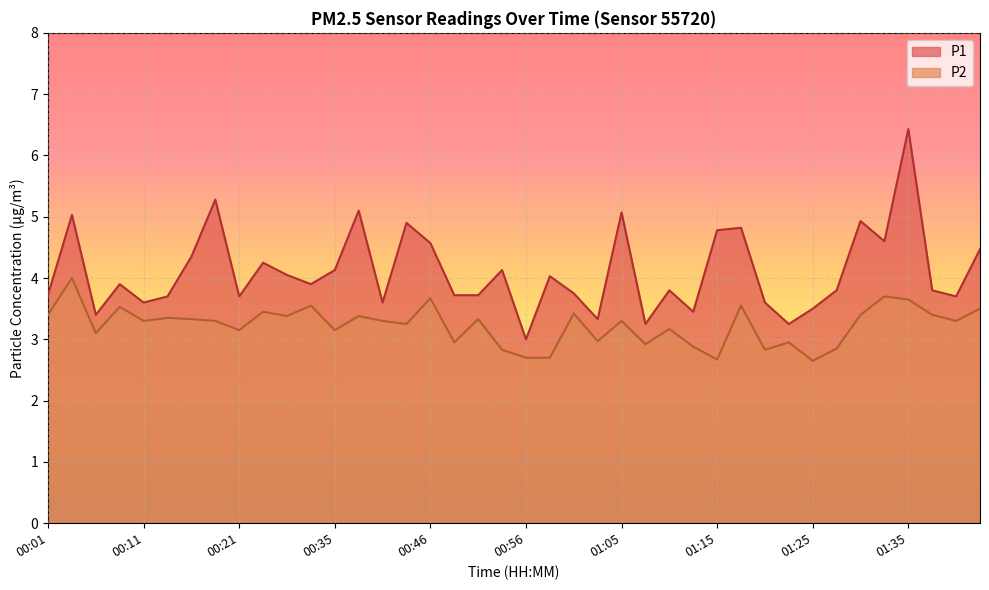

Reading right to left, what are all the values shown in this chart?

P1: 4.5	3.7	3.8	6.4	4.6	4.9	3.8	3.5	3.2	3.6	4.8	4.8	3.5	3.8	3.2	5.1	3.3	3.8	4.0	3.0	4.1	3.7	3.7	4.6	4.9	3.6	5.1	4.1	3.9	4.0	4.2	3.7	5.3	4.3	3.7	3.6	3.9	3.4	5.0	3.7
P2: 3.5	3.3	3.4	3.6	3.7	3.4	2.9	2.6	3.0	2.8	3.5	2.7	2.9	3.2	2.9	3.3	3.0	3.4	2.7	2.7	2.8	3.3	3.0	3.7	3.2	3.3	3.4	3.1	3.5	3.4	3.5	3.1	3.3	3.3	3.4	3.3	3.5	3.1	4.0	3.4